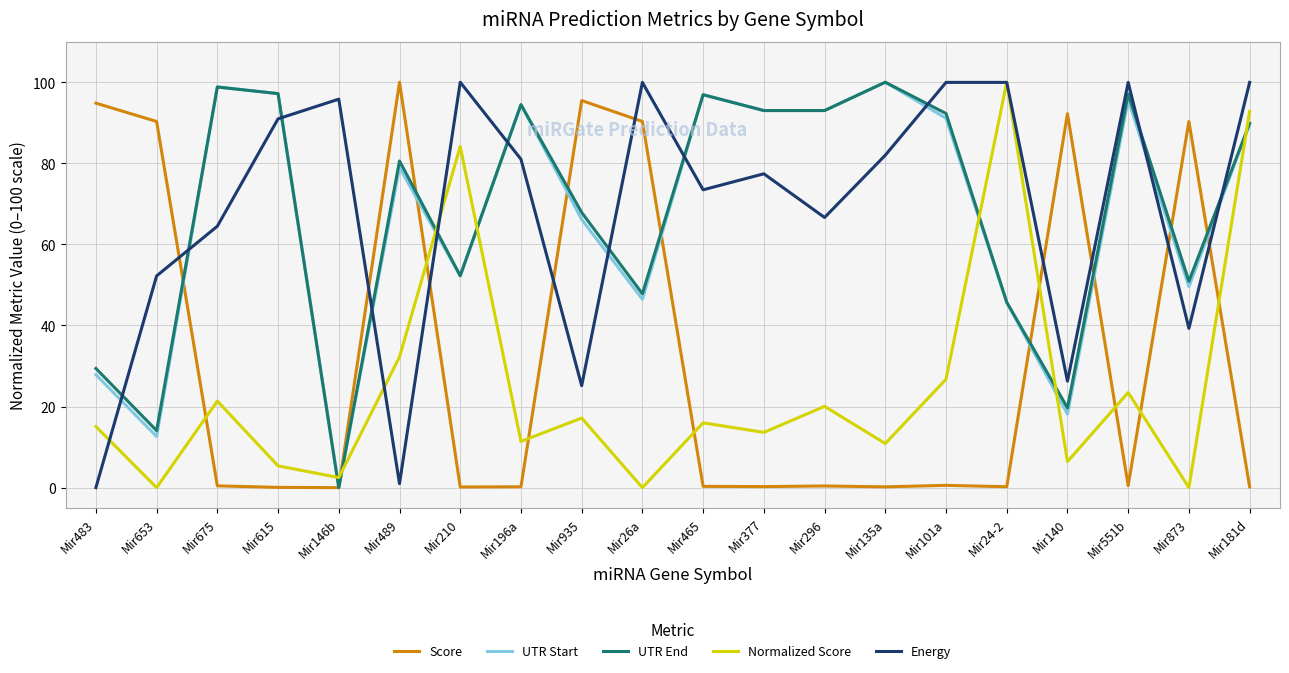

Which series ends up on top after the final intersection of Energy and UTR End?

Energy